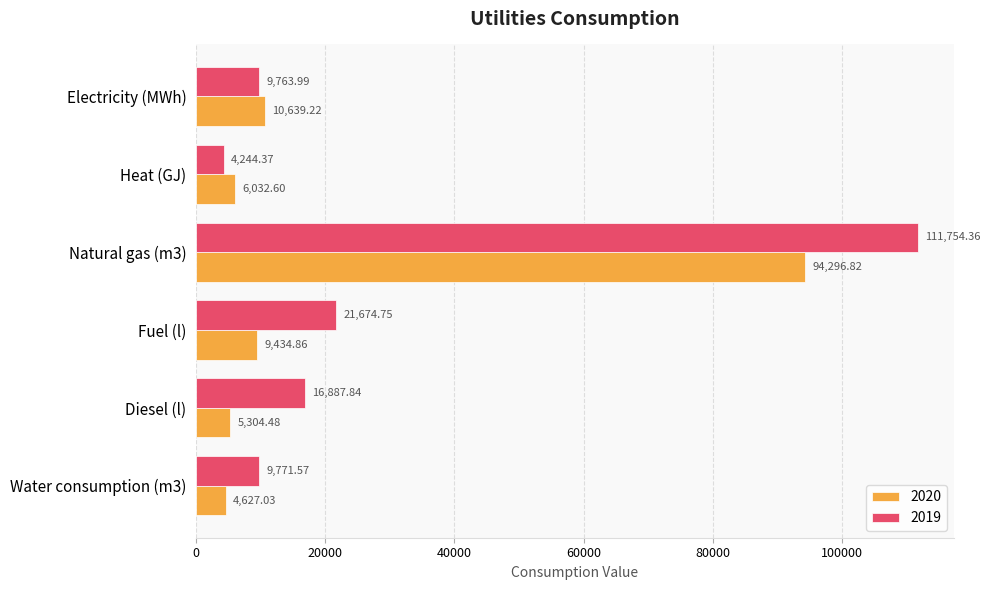

What is the difference between the 2020 values at Natural gas (m3) and Water consumption (m3)?

89669.8